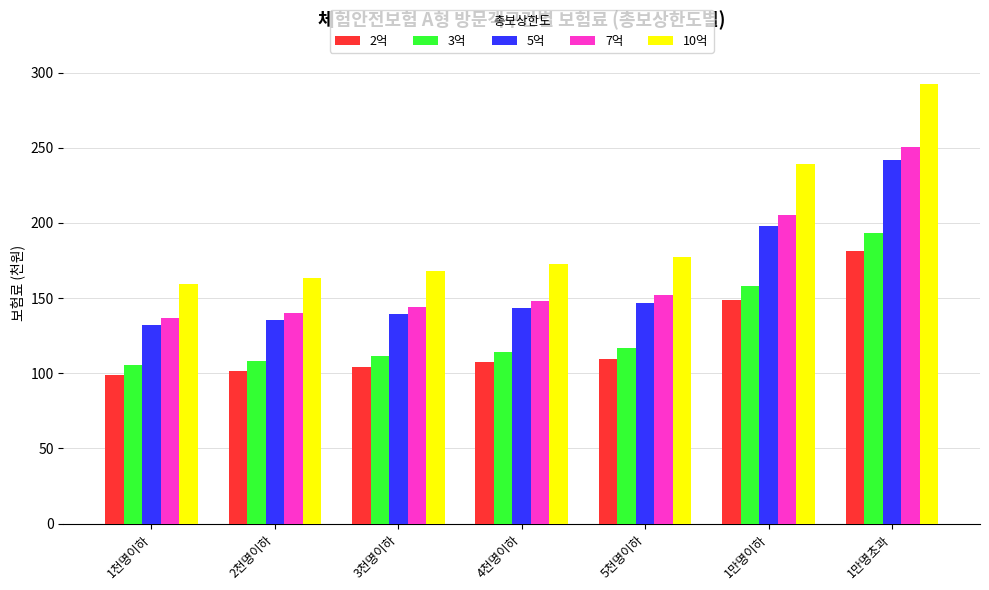

What is the sum of all 5억 values?

1137.0